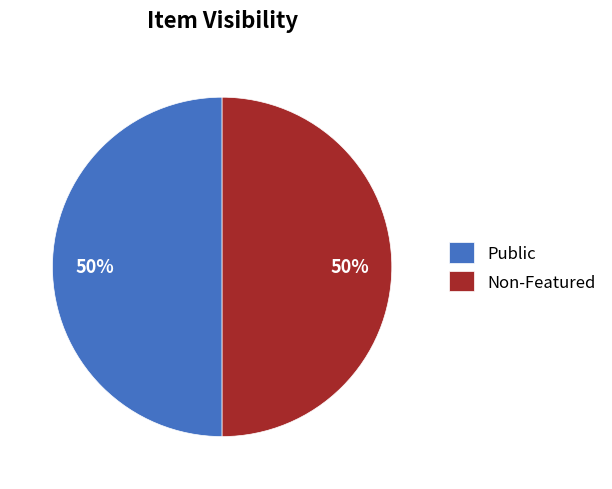

How many slices are in this pie chart?

2